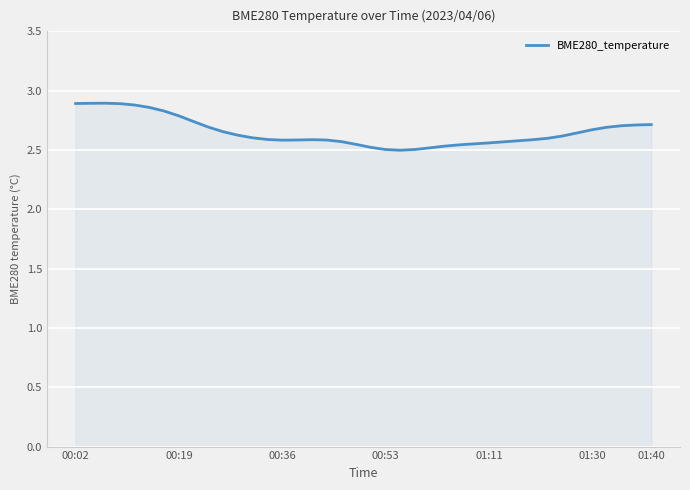

What is the difference between the maximum and minimum values?

0.4